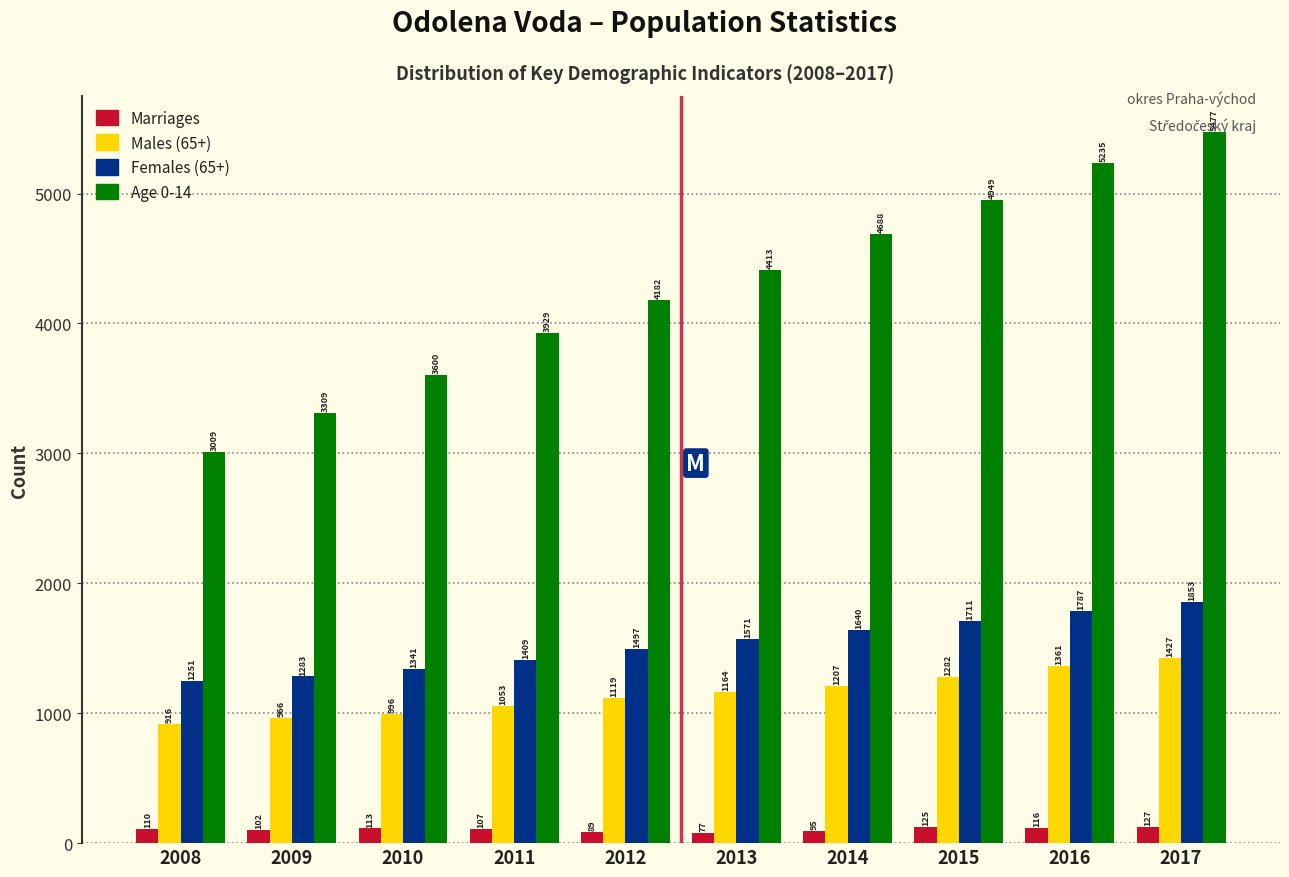

Reading left to right, extract all data points from this chart.

Marriages: 110	102	113	107	89	77	95	125	116	127
Males (65+): 916	966	996	1053	1119	1164	1207	1282	1361	1427
Females (65+): 1251	1283	1341	1409	1497	1571	1640	1711	1787	1853
Age 0-14: 3009	3309	3600	3929	4182	4413	4688	4949	5235	5477